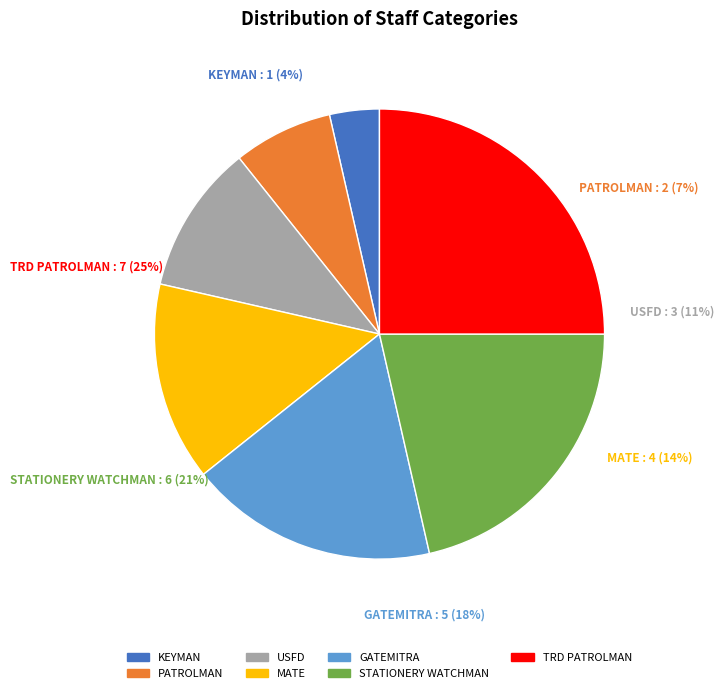

Does any single category account for the majority?

No